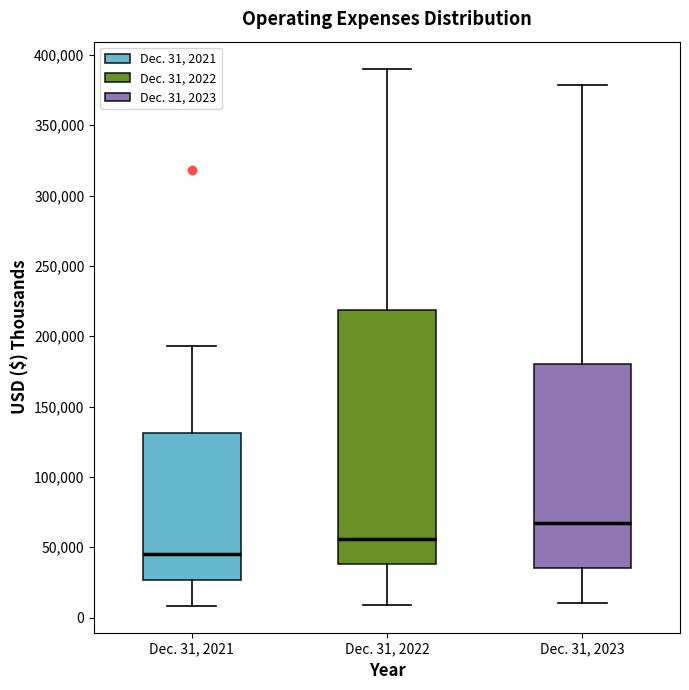

Which box is the tallest, from its lower edge to its upper edge?

Dec. 31, 2022